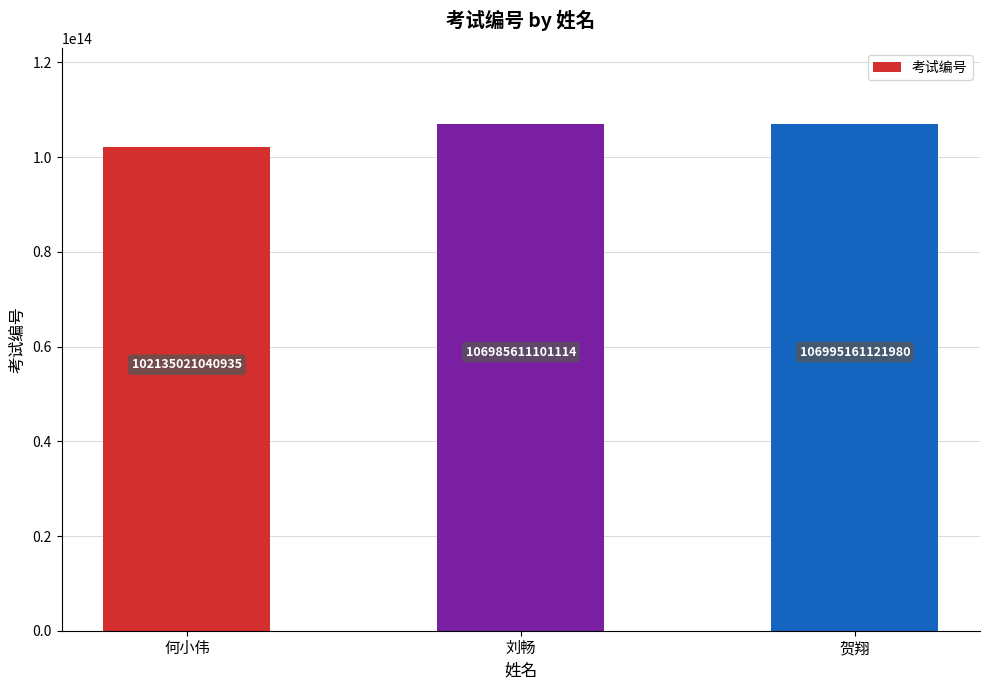

List the labels in order of value, largest first.

贺翔, 刘畅, 何小伟